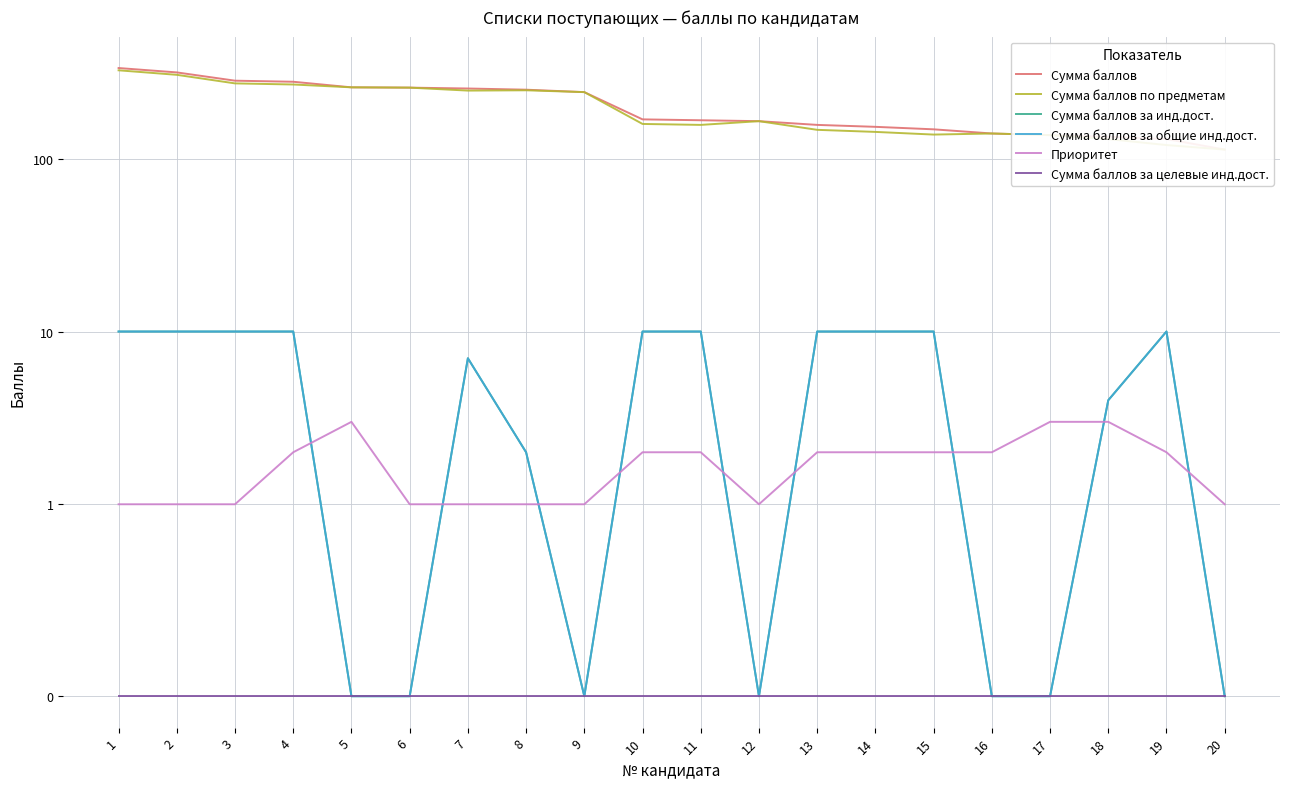

Which series has the largest range (max minus min)?

Сумма баллов